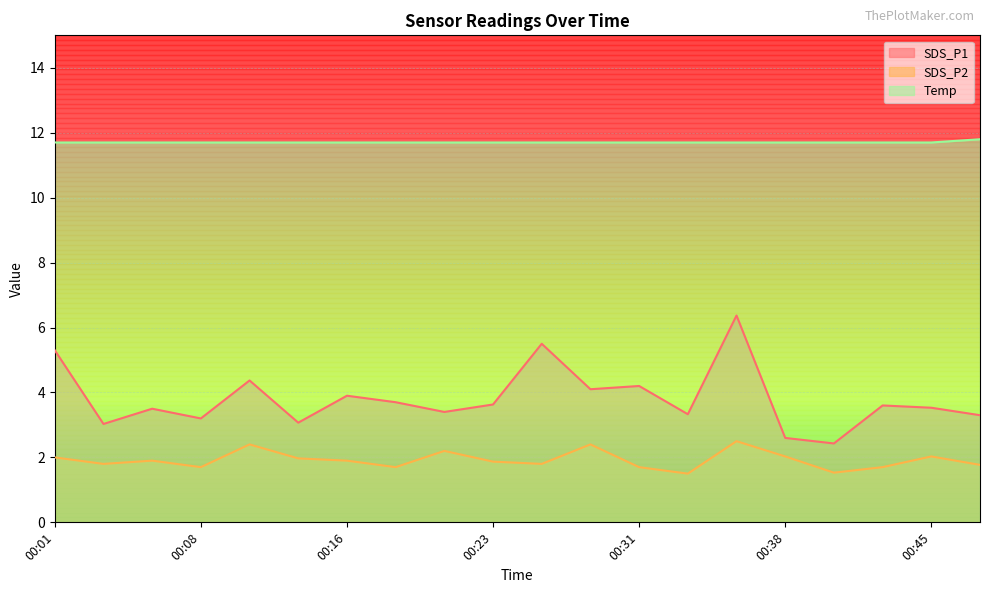

What is the difference between the highest and lowest values at 00:38?

9.7